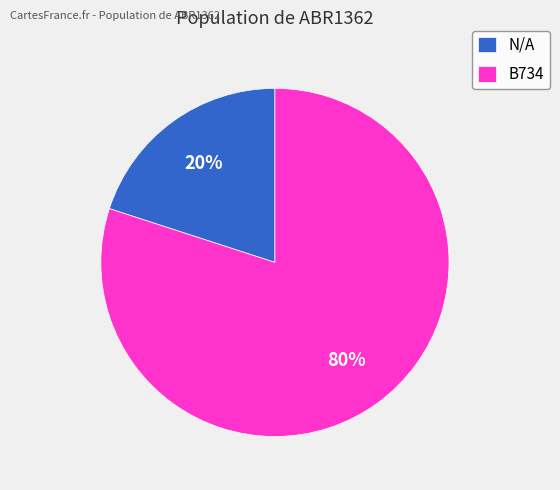

Which category accounts for the majority?

B734